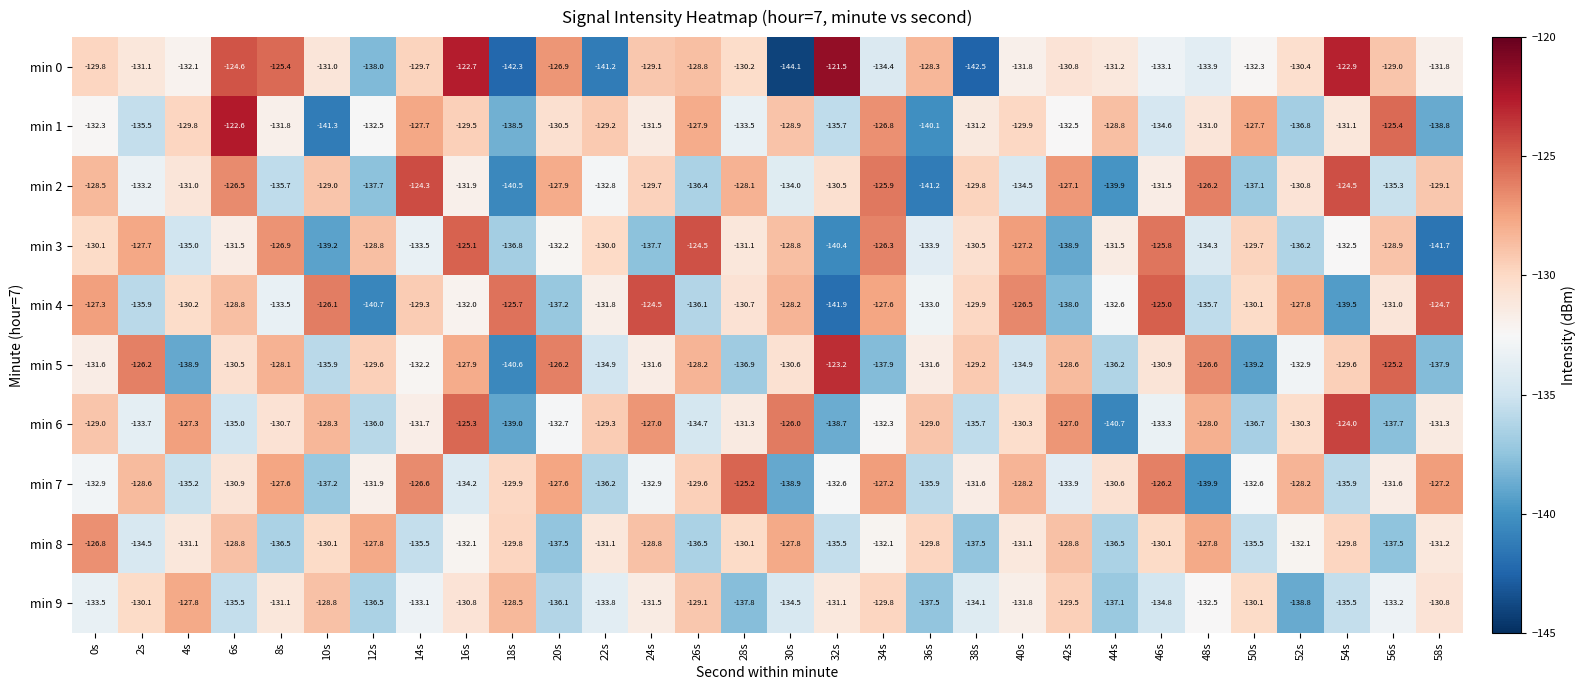

What is the sum of the min 2 values at 6s and 44s?

-266.4